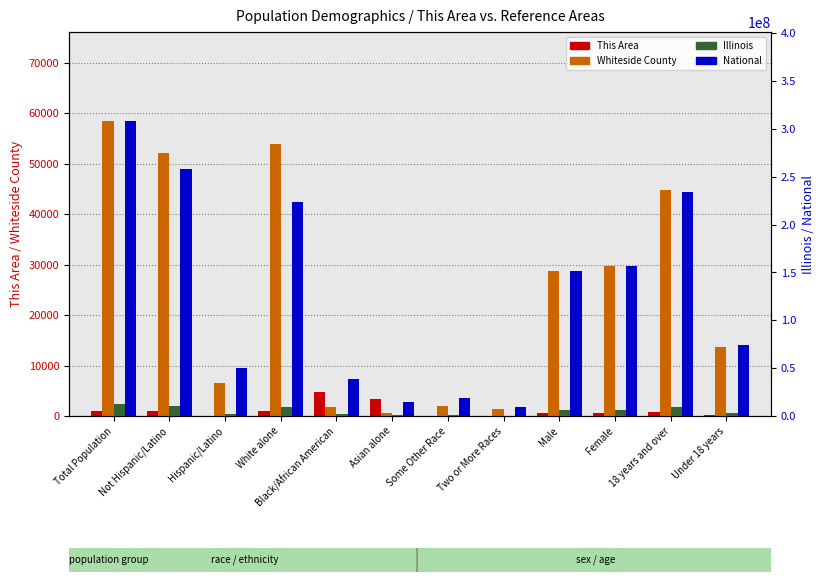

Reading right to left, extract all data points from this chart.

This Area: 231	841	498	574	11	15	3276	4781	1035	21	1051	1072
Whiteside County: 13740	44758	29783	28715	1295	2044	586	1866	53923	6455	52043	58498
Illinois: 3129179	9701453	6538356	6292276	289982	861412	586934	1866414	9177877	2027578	10803054	12830632
National: 74181467	234564071	156964212	151781326	9009073	19107368	14674252	38929319	223553265	50477594	258267944	308745538